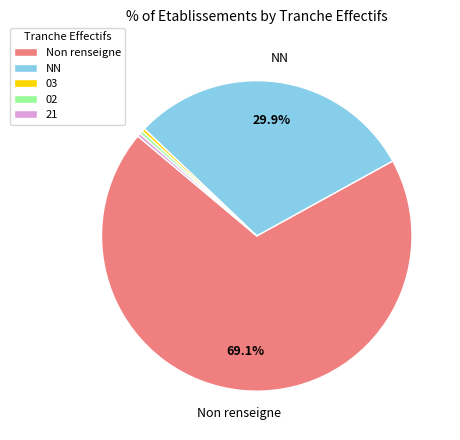

How many slices are in this pie chart?

5